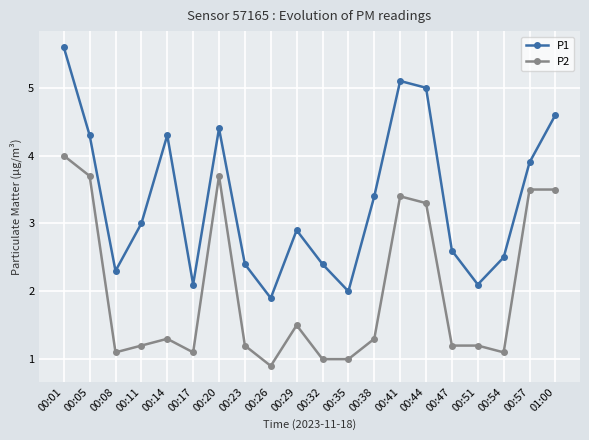

Count the number of data series in this chart.

2